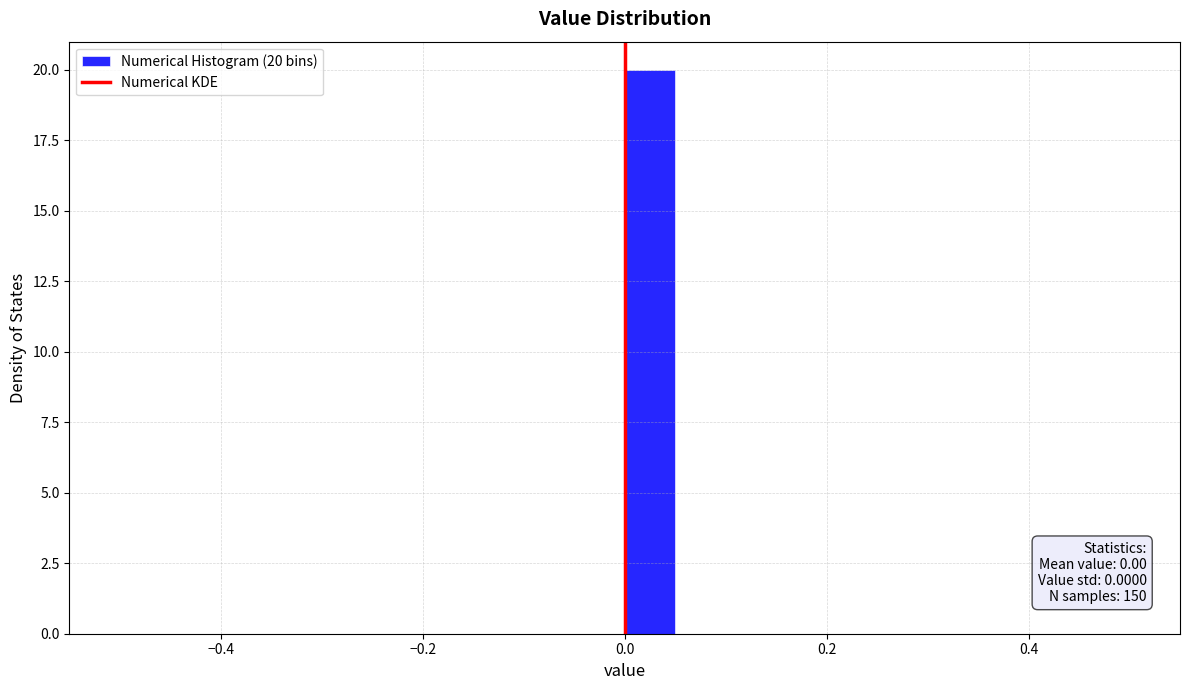

Around what value on the x-axis is the tallest bar? Give the approximate position of its centre, as read against the axis.

0.02